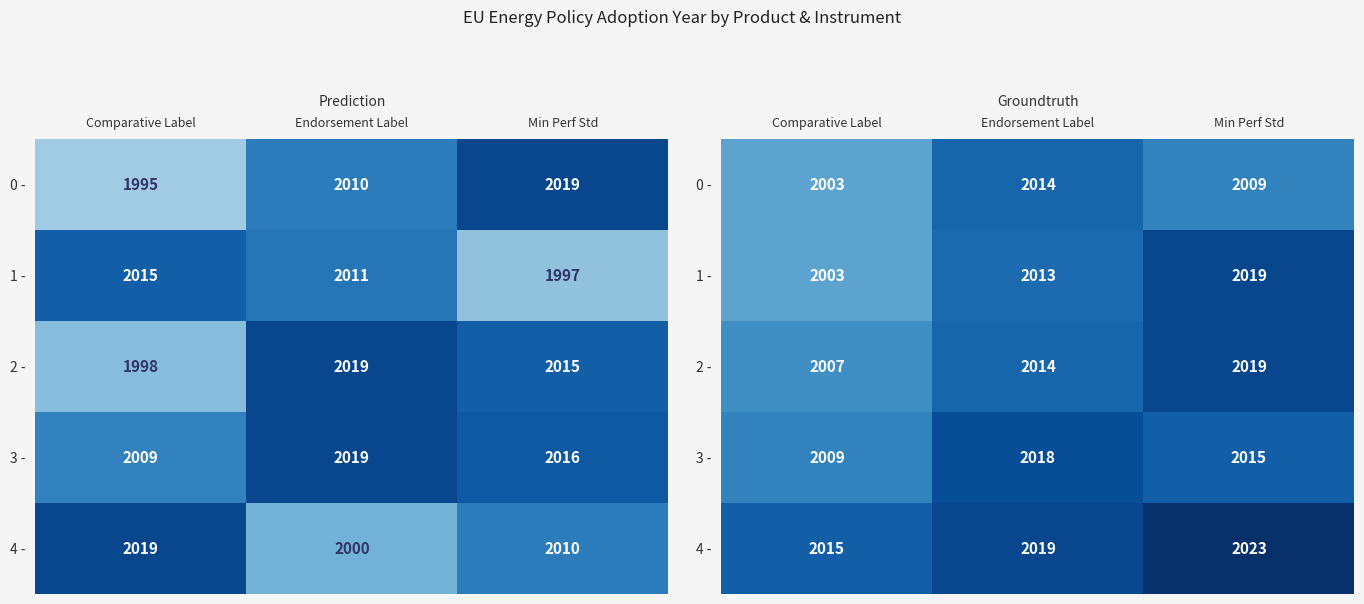

Which series has the widest spread of values?

1 -